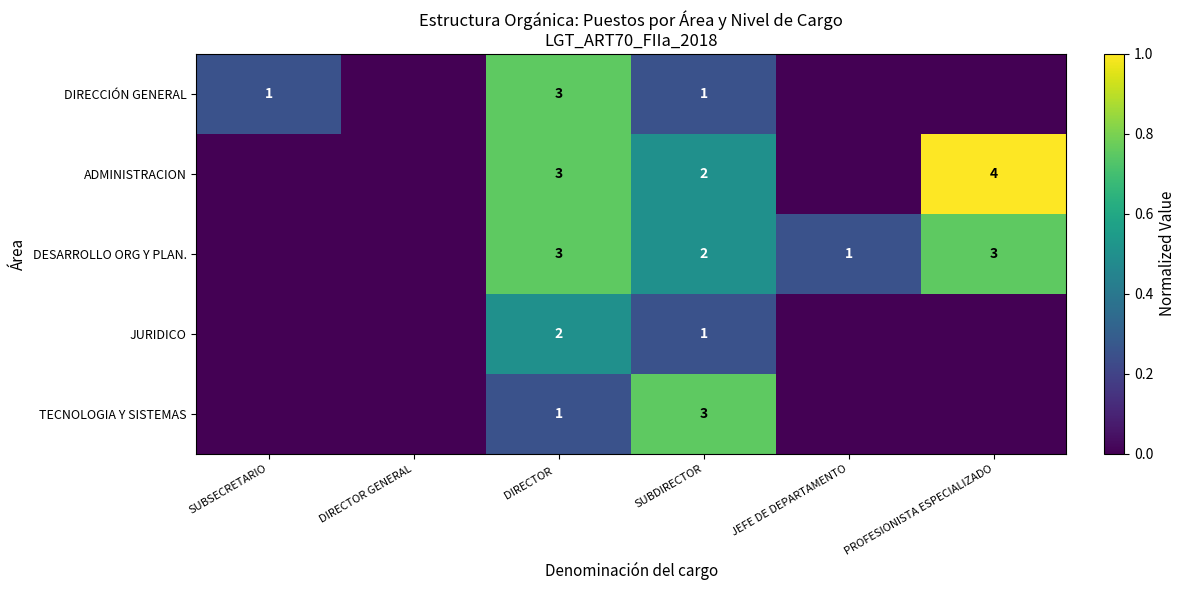

The value of DIRECCIÓN GENERAL at SUBDIRECTOR is 2. True or false?

False